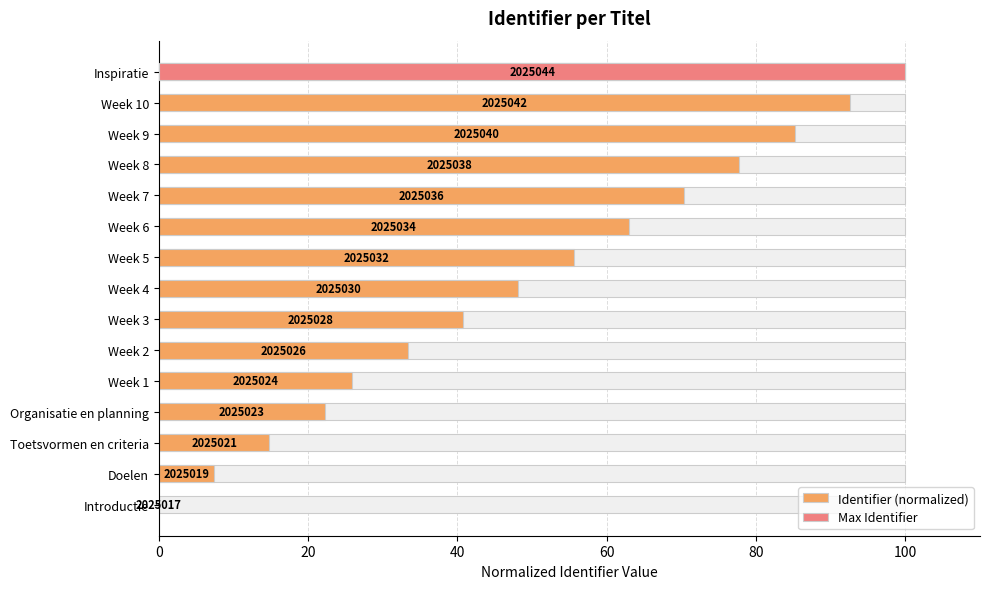

How many categories are shown in the chart?

15